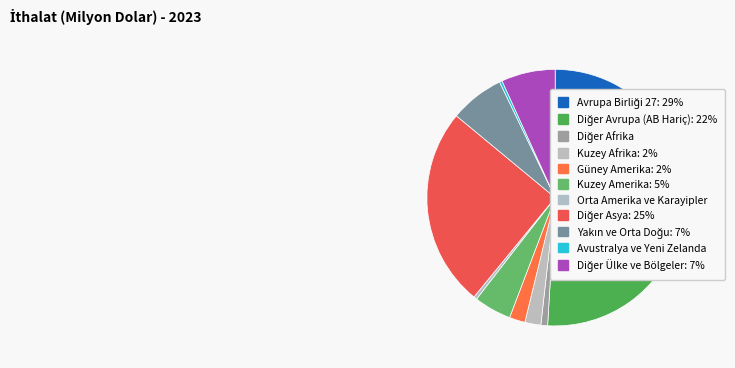

How many slices are in this pie chart?

11